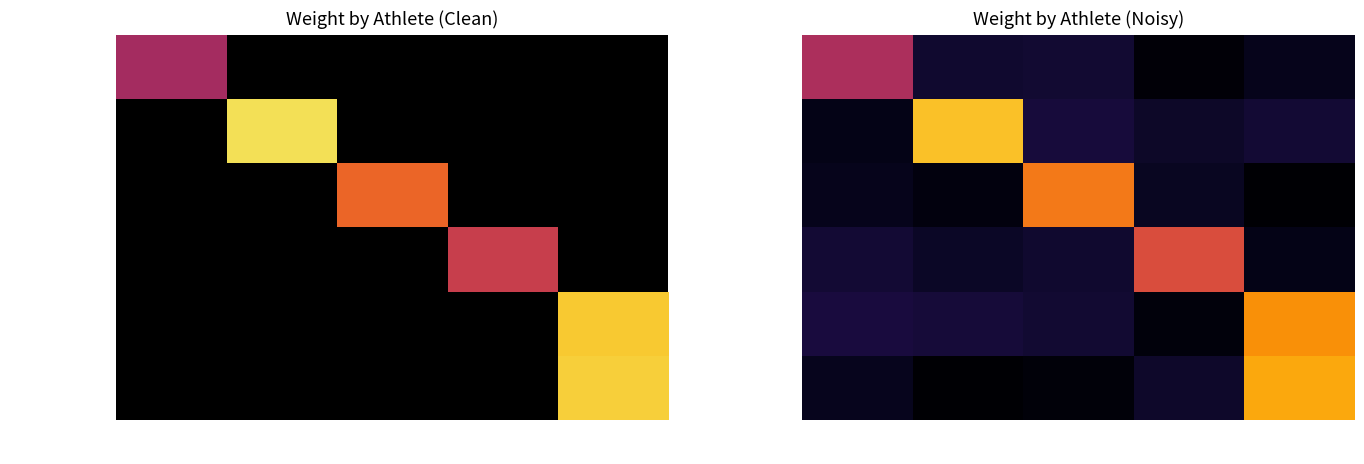

The value of Popov Valery at М / 75 is 114.1. True or false?

False